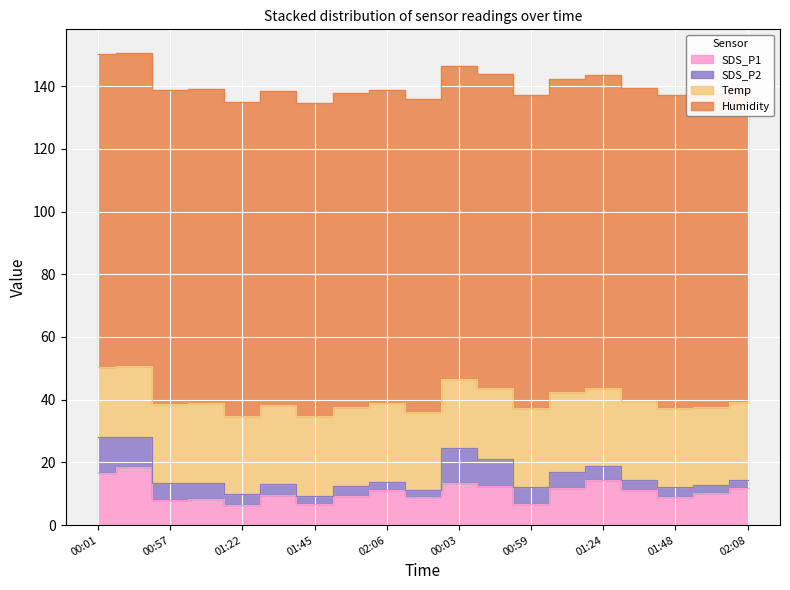

What is the sum of all SDS_P1 values?

205.2